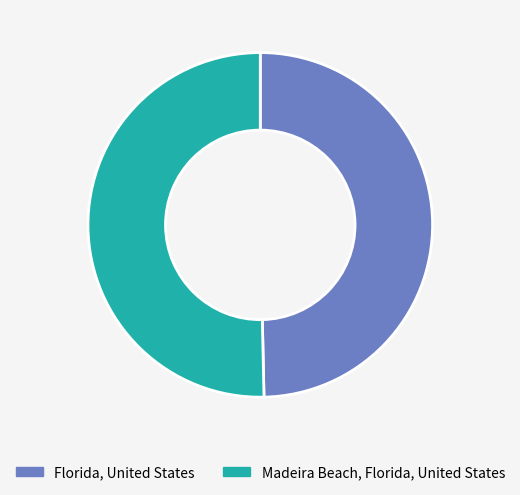

Is it true that Florida, United States is 50% of the pie?

True